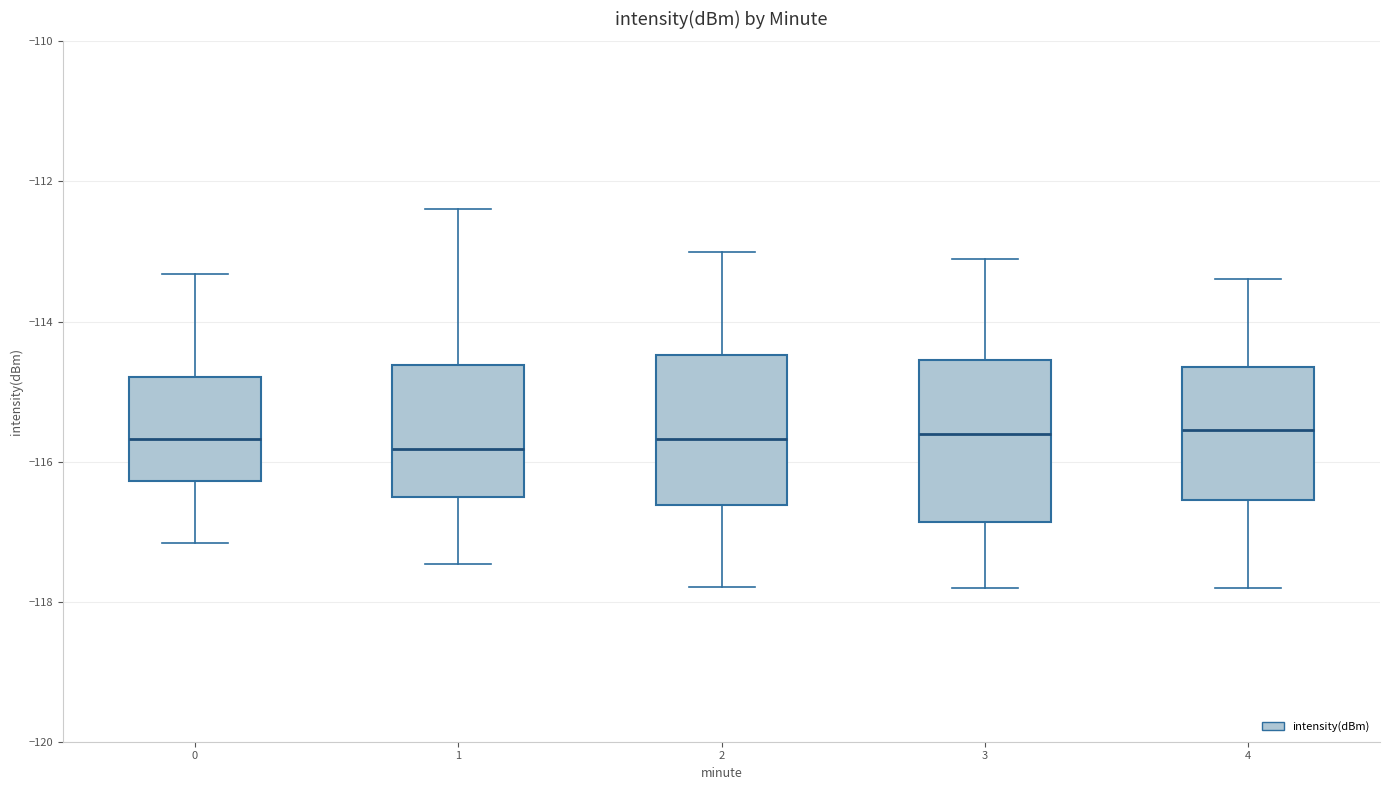

Reading left to right, transcribe this box plot: for each box, give where its median line is, the range the box spans, and where its two whiskers end, as read against the y-axis. The values are not printed on the chart, so give them approximately, as read against the axis.

0: median -115.6, box -116.2 to -114.8, whiskers -117.2 to -113.4
1: median -115.8, box -116.6 to -114.6, whiskers -117.4 to -112.4
2: median -115.6, box -116.6 to -114.4, whiskers -117.8 to -113.0
3: median -115.6, box -116.8 to -114.6, whiskers -117.8 to -113.2
4: median -115.6, box -116.6 to -114.6, whiskers -117.8 to -113.4